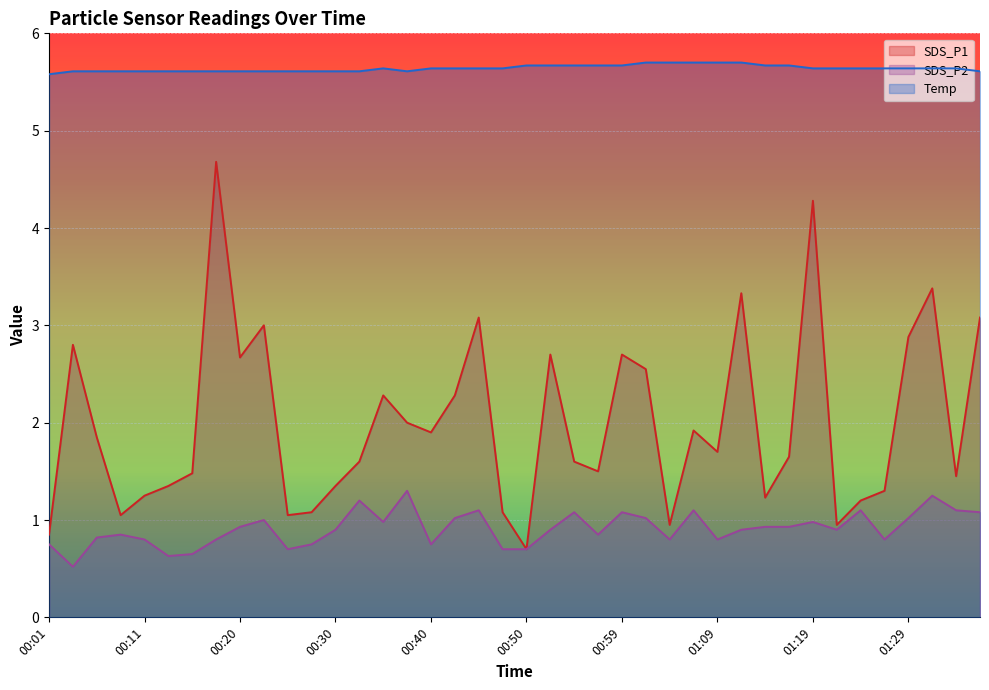

Is the value of SDS_P2 at 00:50 greater than the value of SDS_P1 at 01:29?

No